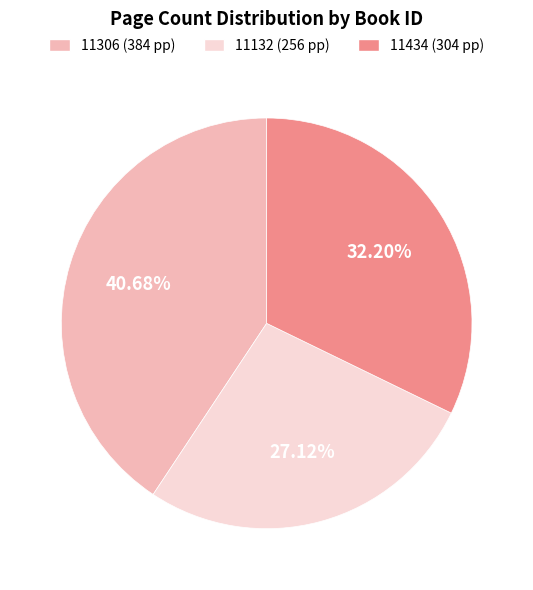

To the nearest percent, what is the difference between the largest and smallest slice percentages?

14%